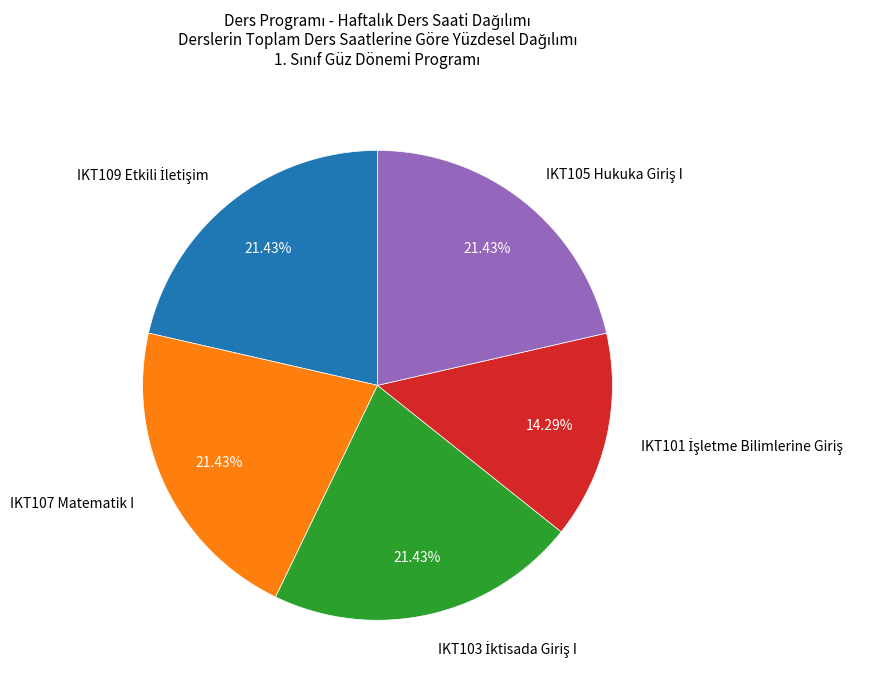

Is there a majority slice in this chart?

No